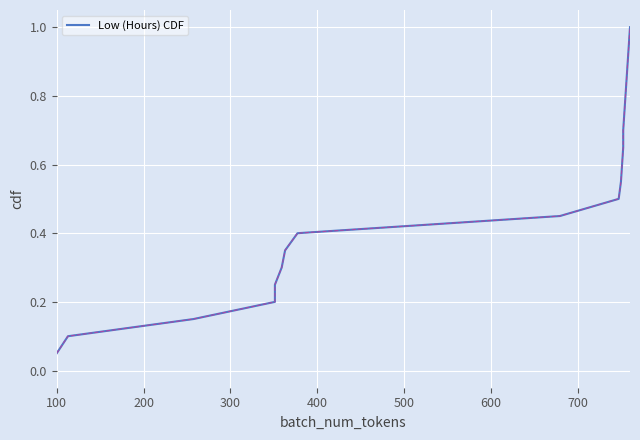

Is it true that the value at 700 is 0.5?

False